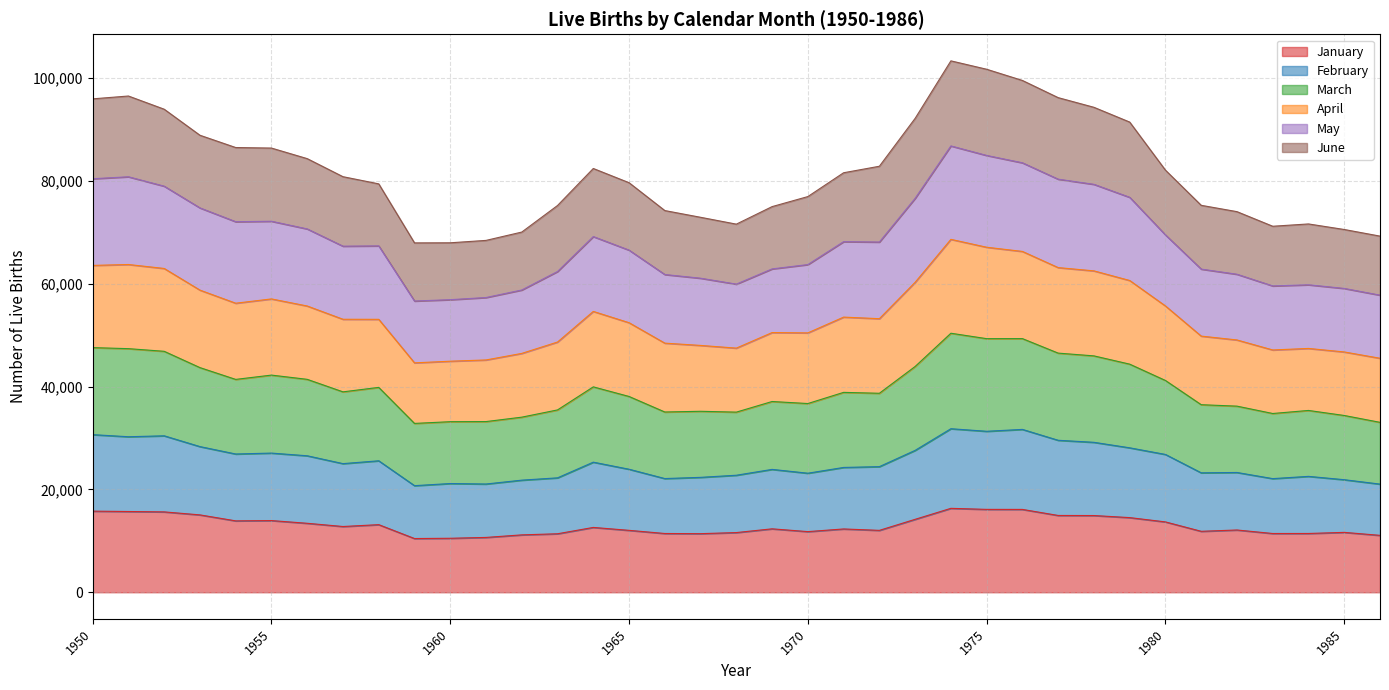

True or false: January and February intersect in this chart.

False